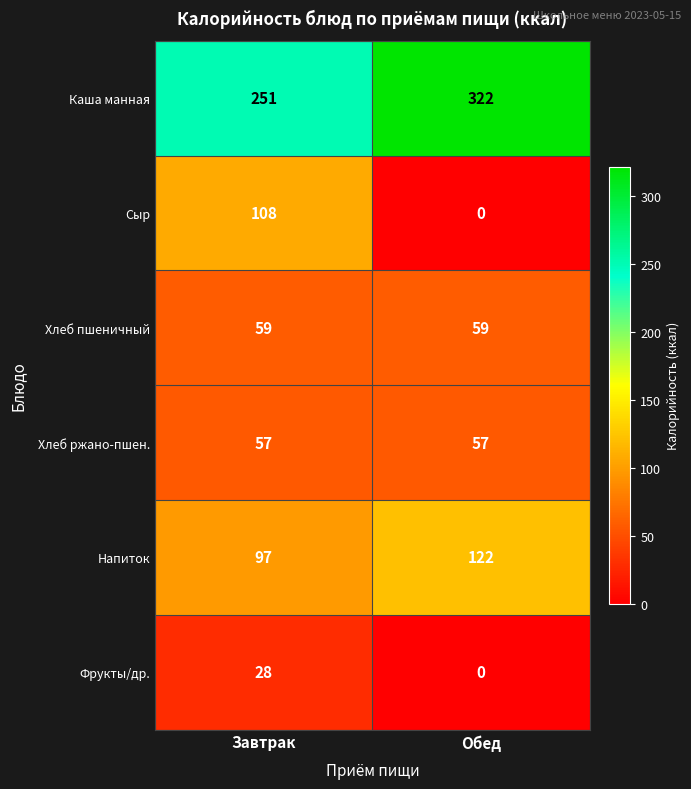

Which category has the highest value across all series?

Обед